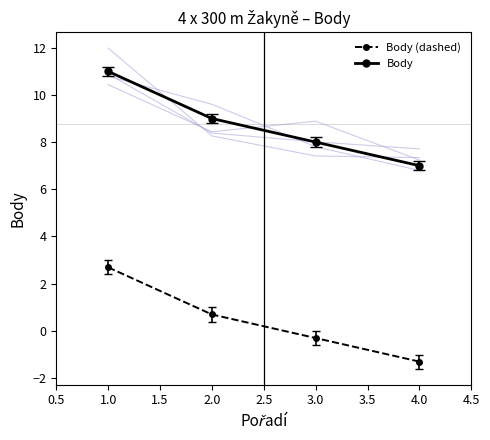

Reading right to left, what are all the values shown in this chart?

Body (dashed): -1.3	-0.3	0.7	2.7
Body: 7.0	8.0	9.0	11.0